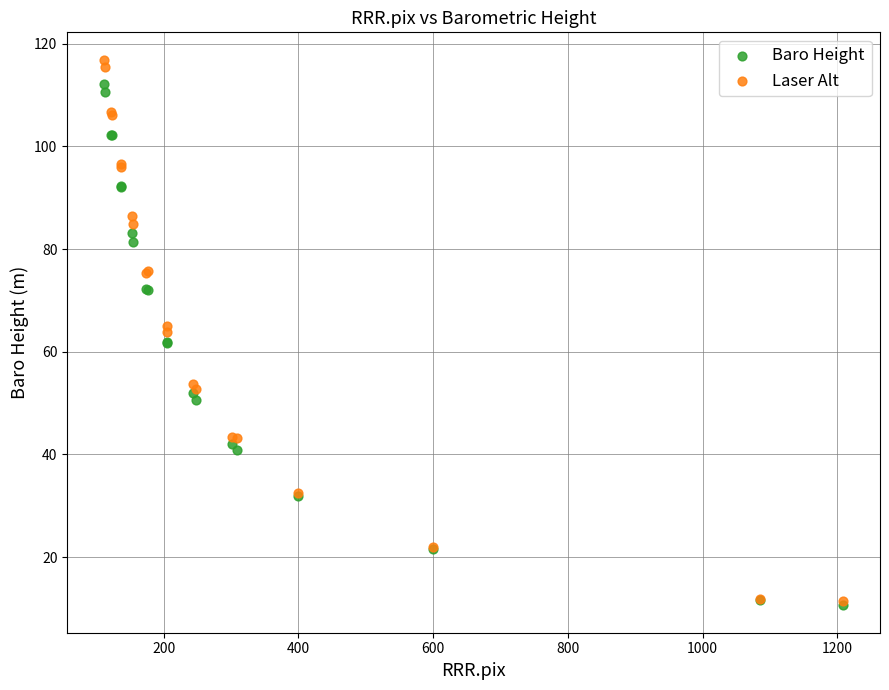

Which series reaches the maximum Y coordinate?

Laser Alt